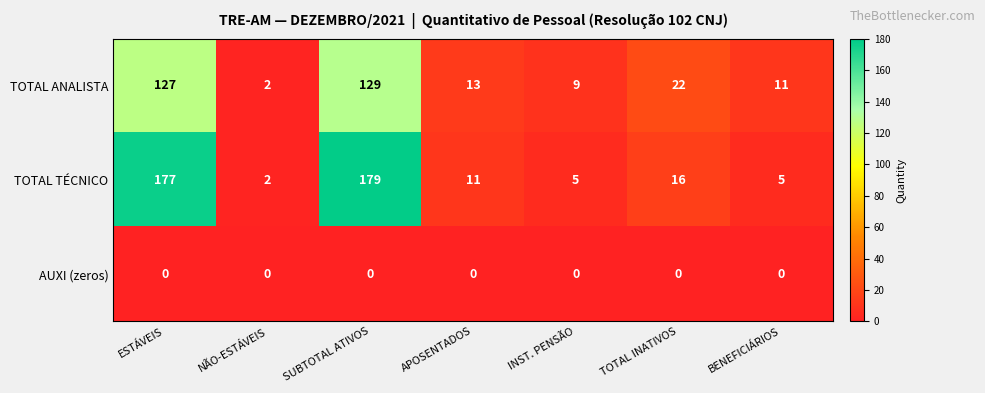

What is the maximum value shown in the chart?

179